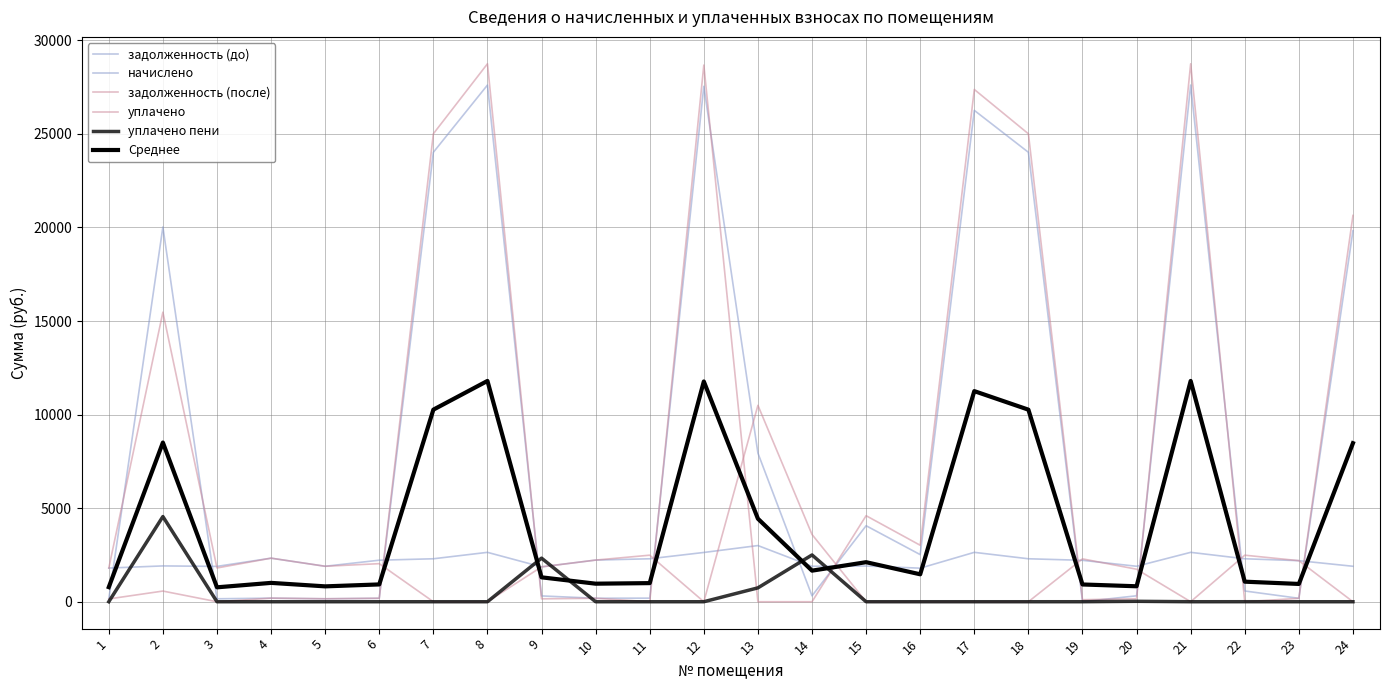

How many lines are shown in the chart?

6